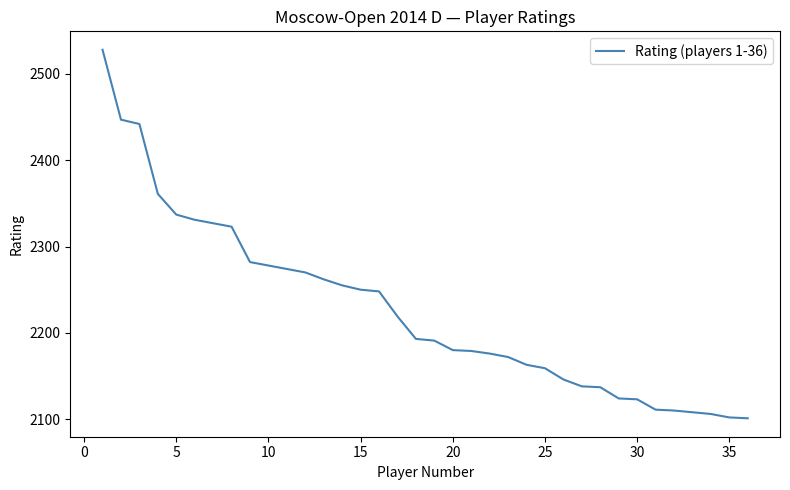

How many categories are shown in the chart?

36